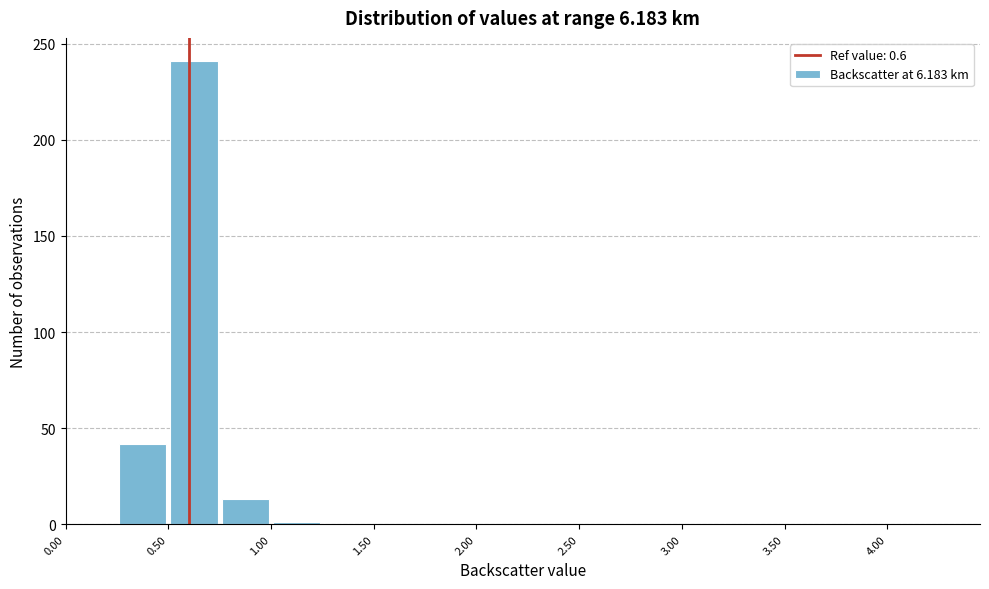

Over which range of the x-axis is the bar tallest?

0.50 to 0.75